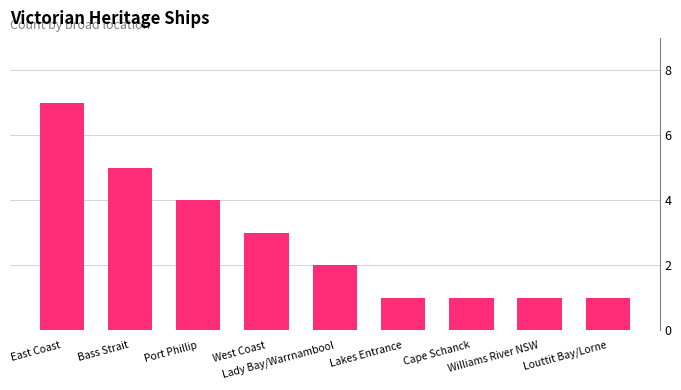

What is the greatest value displayed?

7